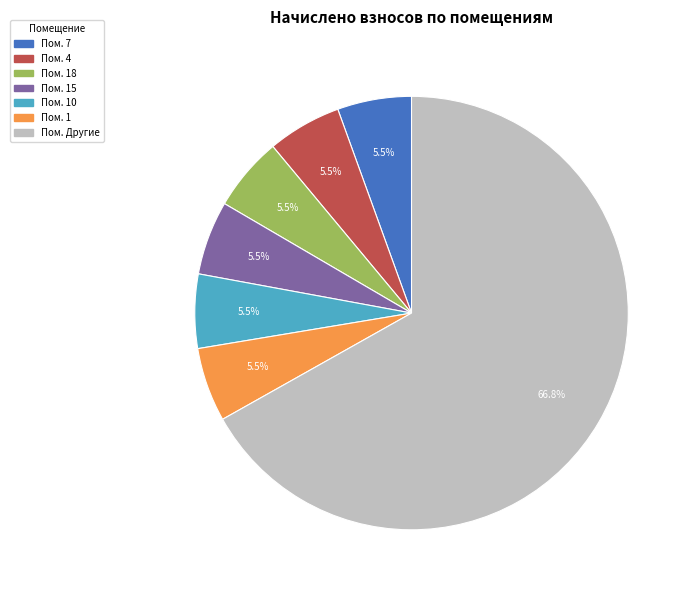

Is there a majority slice in this chart?

Yes